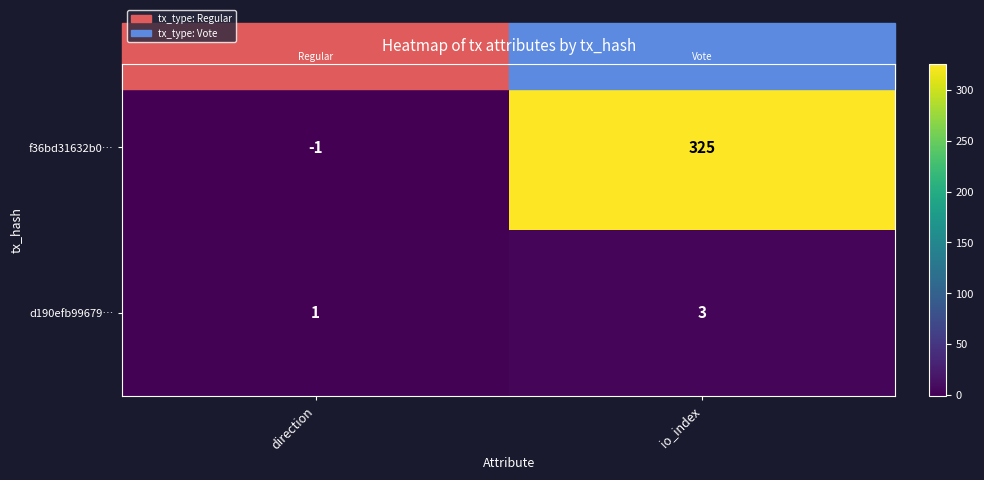

What is the sum of all d190efb99679… values?

4